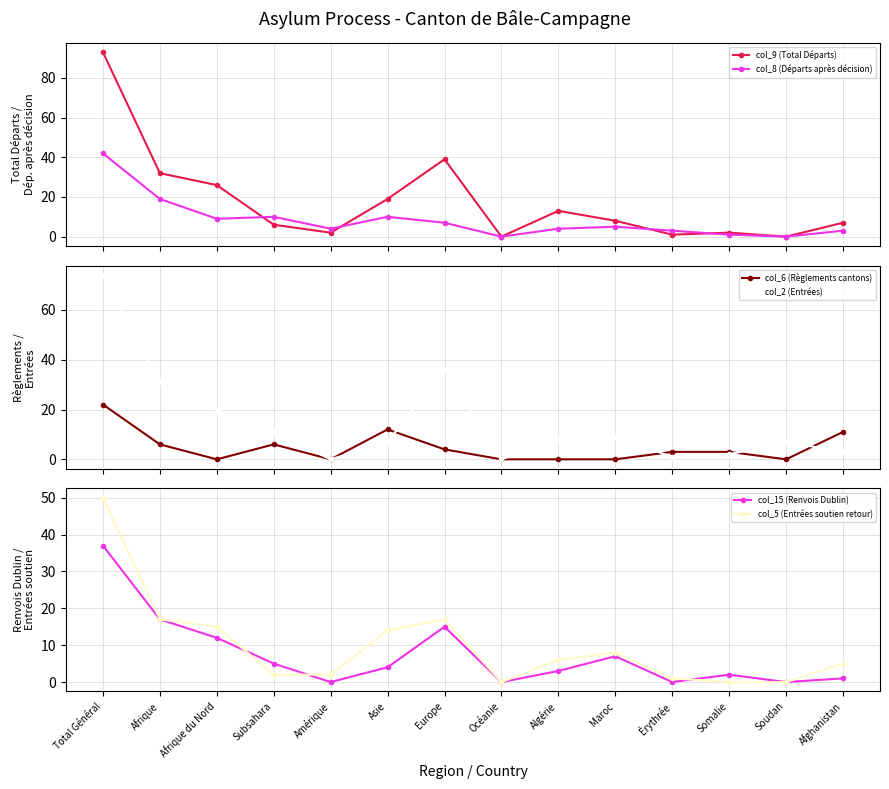

Reading right to left, transcribe all the data shown in this chart.

col_9 (Total Départs): 7	0	2	1	8	13	0	39	19	2	6	26	32	93
col_8 (Départs après décision): 3	0	1	3	5	4	0	7	10	4	10	9	19	42
col_6 (Règlements cantons): 11	0	3	3	0	0	0	4	12	0	6	0	6	22
col_2 (Entrées): 3	7	2	1	9	8	0	36	7	0	11	20	31	74
col_15 (Renvois Dublin): 1	0	2	0	7	3	0	15	4	0	5	12	17	37
col_5 (Entrées soutien retour): 5	0	0	1	8	6	0	17	14	2	2	15	17	50